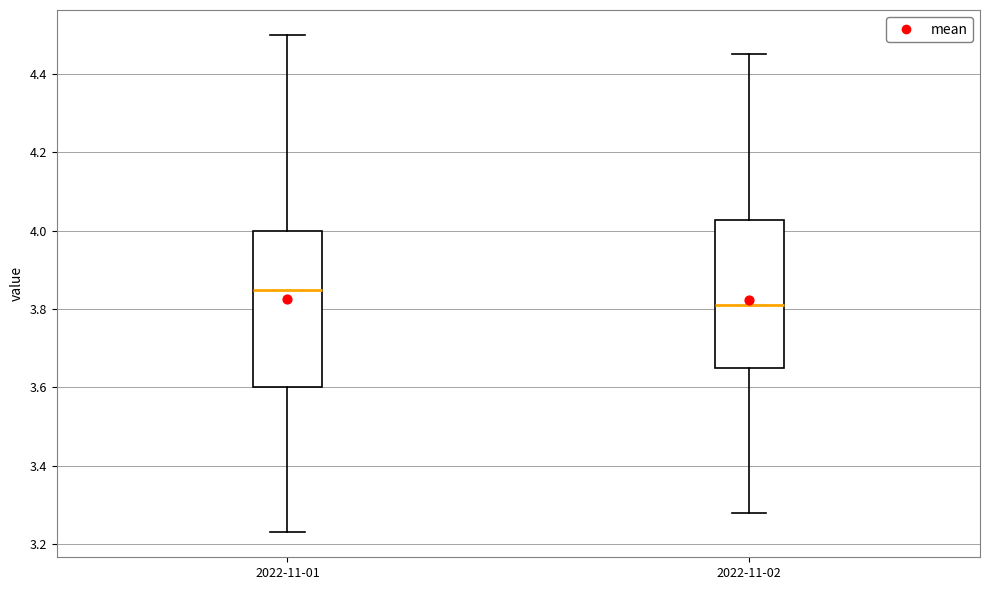

Reading left to right, read every box against the y-axis: the position of its median line, the range the box covers, and the ends of its whiskers. The values are not printed on the chart, so give them approximately, as read against the axis.

2022-11-01: median 3.86, box 3.60 to 4.00, whiskers 3.24 to 4.50
2022-11-02: median 3.82, box 3.66 to 4.02, whiskers 3.28 to 4.46